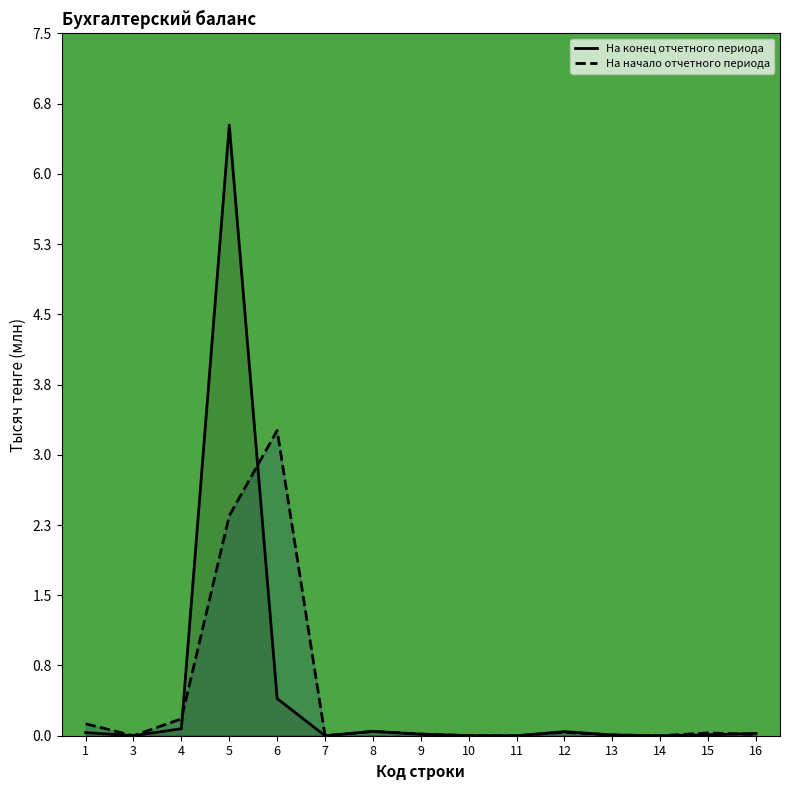

How many lines are shown in the chart?

2